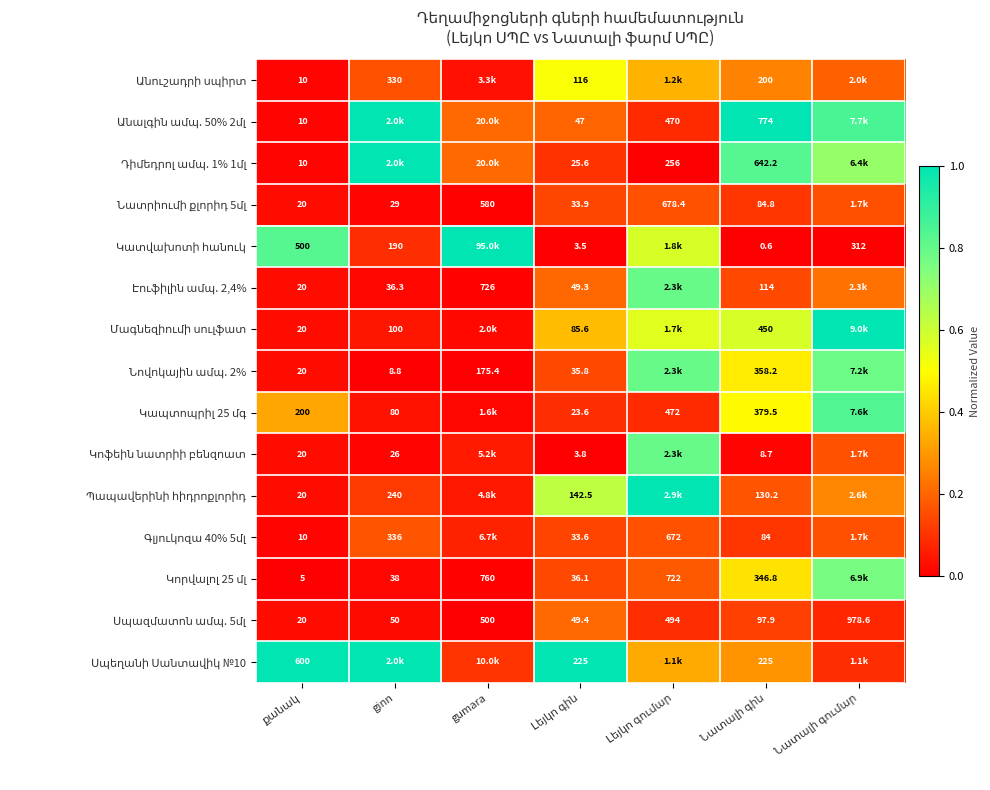

Where is Անուշադրի սպիրտ nearest to the value 0?

քանակ